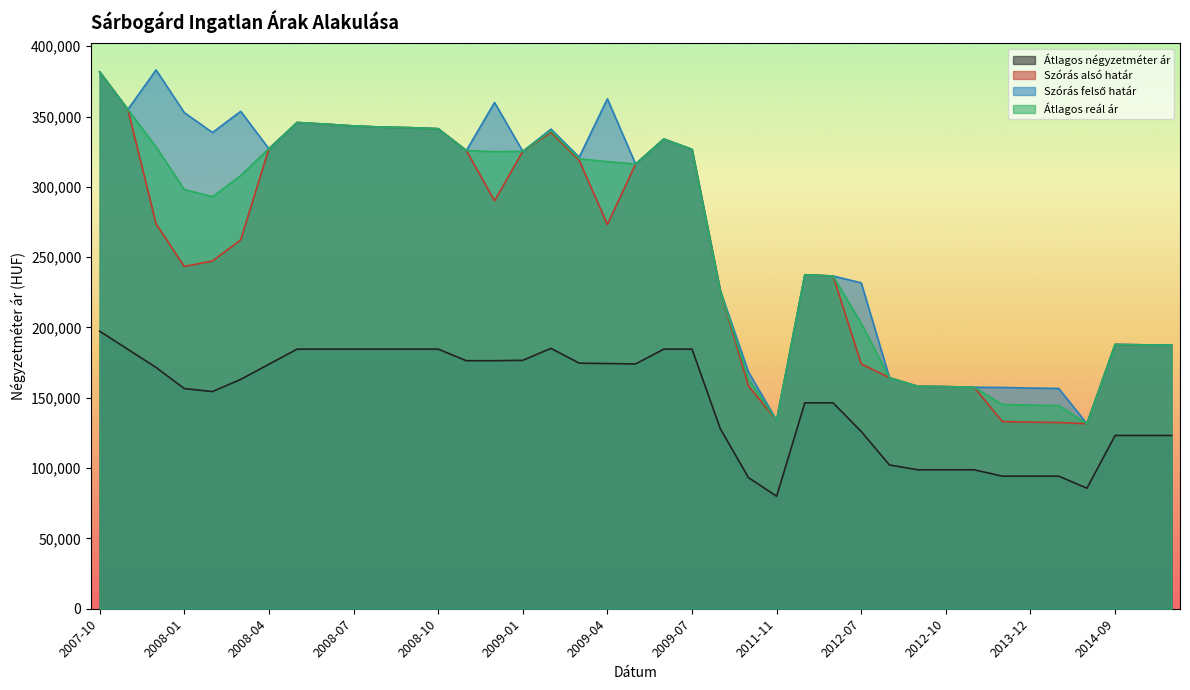

Reading right to left, extract all data points from this chart.

Átlagos négyzetméter ár: 2014-11=123214	2014-10=123214	2014-09=123214	2014-04=85714	2014-01=94285	2013-12=94285	2013-11=94285	2012-11=98823	2012-10=98823	2012-09=98823	2012-08=102235	2012-07=126037	2012-06=146428	2012-05=146428	2011-11=80000	2010-01=93274	2009-08=128146	2009-07=184615	2009-06=184615	2009-05=174084	2009-04=174356	2009-03=174628	2009-02=185160	2009-01=176649	2008-12=176377	2008-11=176377	2008-10=184615	2008-09=184615	2008-08=184615	2008-07=184615	2008-06=184615	2008-05=184615	2008-04=173846	2008-03=163076	2008-02=154433	2008-01=156558	2007-12=171579	2007-11=184473	2007-10=197368
Szórás alsó határ: 2014-11=187569	2014-10=187663	2014-09=187946	2014-04=131571	2014-01=132424	2013-12=132680	2013-11=133120	2012-11=157505	2012-10=157961	2012-09=158169	2012-08=164279	2012-07=174066	2012-06=236606	2012-05=237491	2011-11=134010	2010-01=158355	2009-08=226399	2009-07=326639	2009-06=334034	2009-05=316204	2009-04=273255	2009-03=318811	2009-02=338724	2009-01=325240	2008-12=290083	2008-11=325825	2008-10=341355	2008-09=342084	2008-08=342502	2008-07=343341	2008-06=344607	2008-05=345776	2008-04=327119	2008-03=262310	2008-02=247261	2008-01=243391	2007-12=273743	2007-11=355035	2007-10=381788
Szórás felső határ: 2014-11=187569	2014-10=187663	2014-09=187946	2014-04=131571	2014-01=156666	2013-12=156922	2013-11=157362	2012-11=157505	2012-10=157961	2012-09=158169	2012-08=164279	2012-07=231738	2012-06=236606	2012-05=237491	2011-11=134010	2010-01=168373	2009-08=226399	2009-07=326639	2009-06=334034	2009-05=316204	2009-04=362613	2009-03=321123	2009-02=341036	2009-01=325240	2008-12=359987	2008-11=325825	2008-10=341355	2008-09=342084	2008-08=342502	2008-07=343341	2008-06=344607	2008-05=345776	2008-04=327119	2008-03=353688	2008-02=338639	2008-01=352805	2007-12=383157	2007-11=355035	2007-10=381788
Átlagos reál ár: 2014-11=187569	2014-10=187663	2014-09=187946	2014-04=131571	2014-01=144545	2013-12=144801	2013-11=145241	2012-11=157505	2012-10=157961	2012-09=158169	2012-08=164279	2012-07=202902	2012-06=236606	2012-05=237491	2011-11=134010	2010-01=163364	2009-08=226399	2009-07=326639	2009-06=334034	2009-05=316204	2009-04=317934	2009-03=319967	2009-02=339880	2009-01=325240	2008-12=325035	2008-11=325825	2008-10=341355	2008-09=342084	2008-08=342502	2008-07=343341	2008-06=344607	2008-05=345776	2008-04=327119	2008-03=307999	2008-02=292950	2008-01=298098	2007-12=328450	2007-11=355035	2007-10=381788